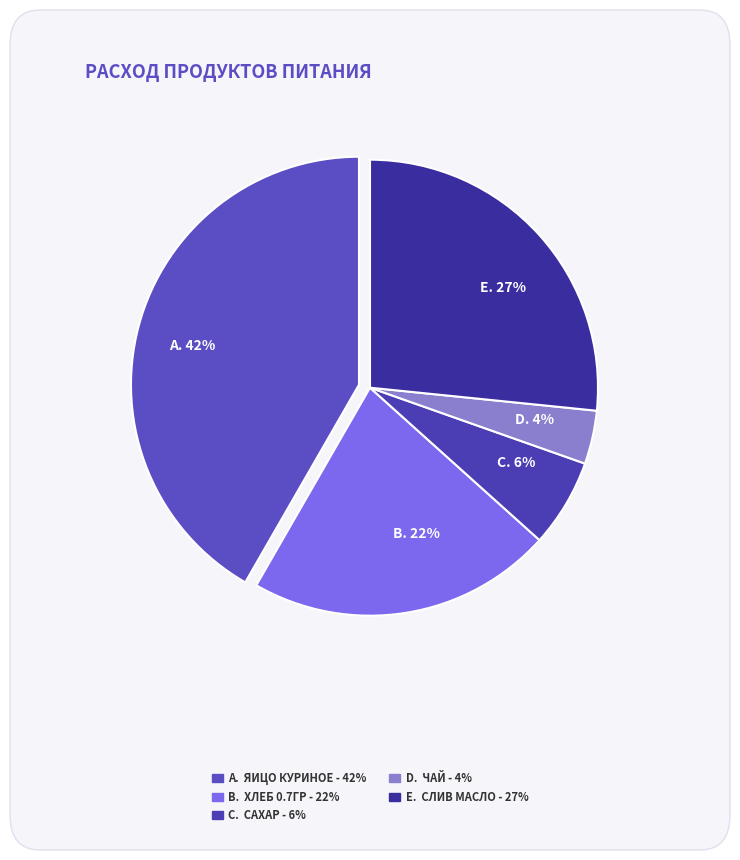

What is the ratio of the value at A. 42% to the value at B. 22%?

1.9